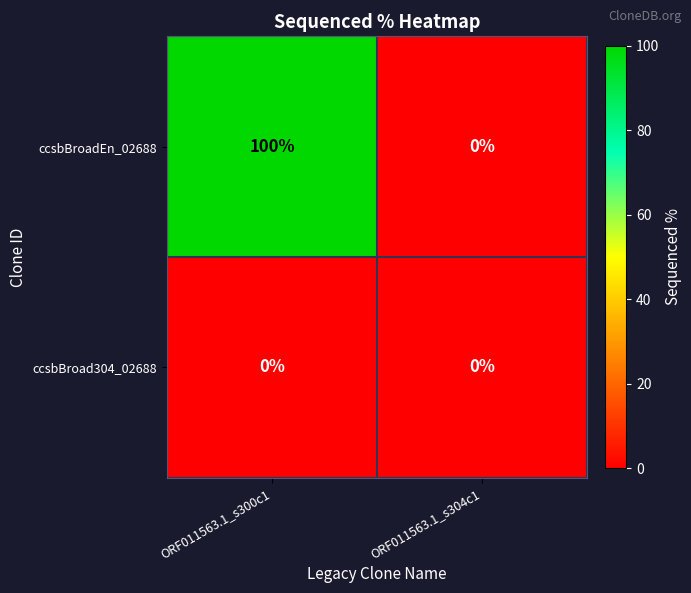

What is the spread (max minus min) of values at ORF011563.1_s300c1?

100